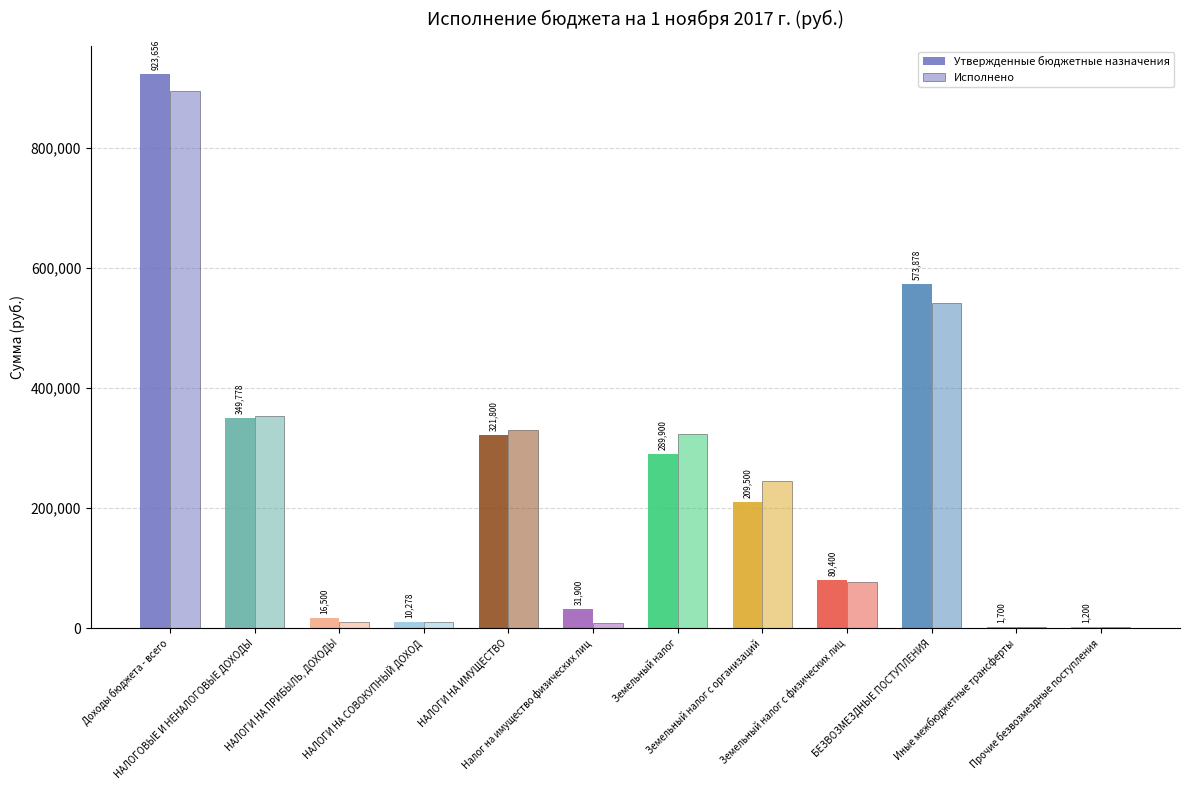

Does the chart contain stacked bars?

No